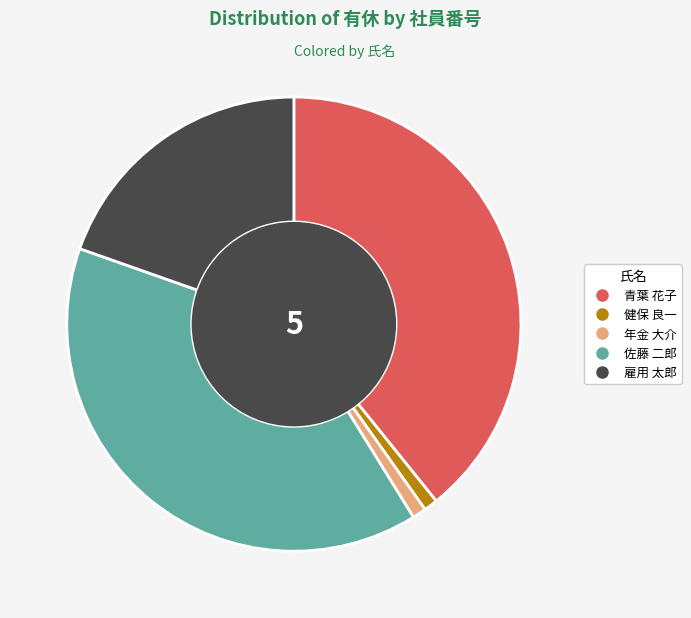

The 佐藤 二郎 slice represents 28% of the pie. True or false?

False